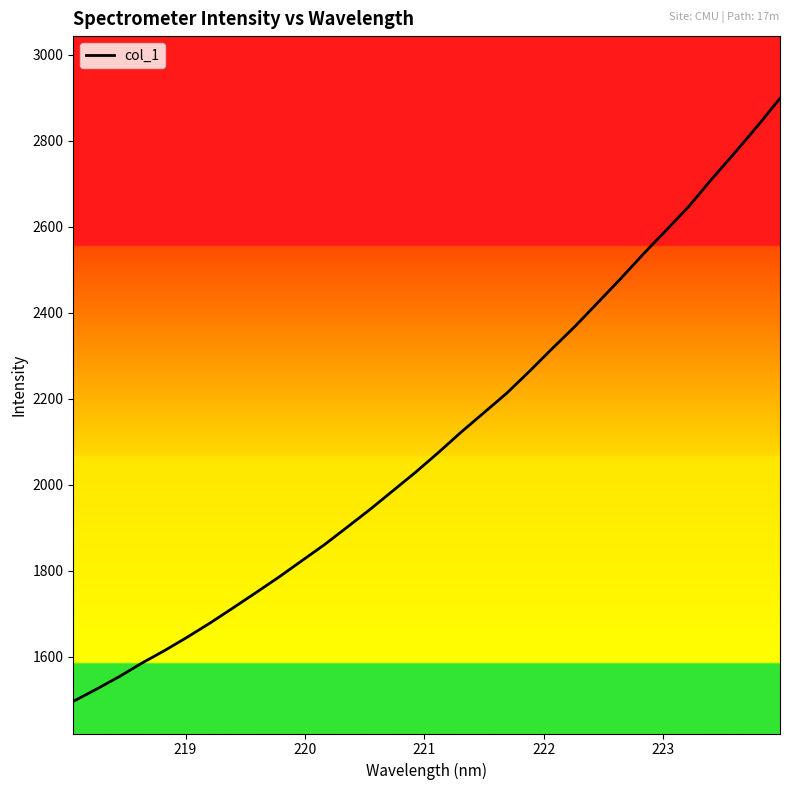

What is the difference between the maximum and minimum values?

1403.1